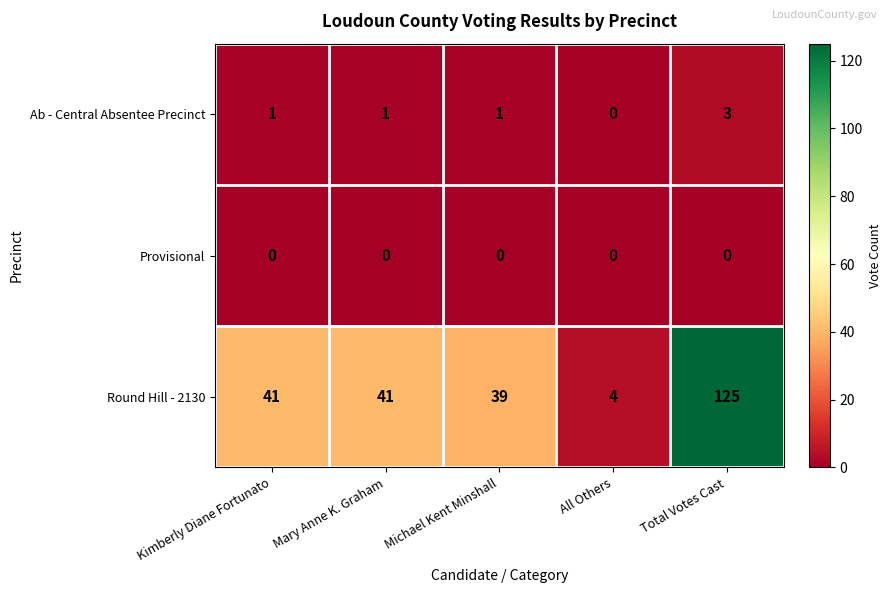

What is the maximum value for Ab - Central Absentee Precinct?

3